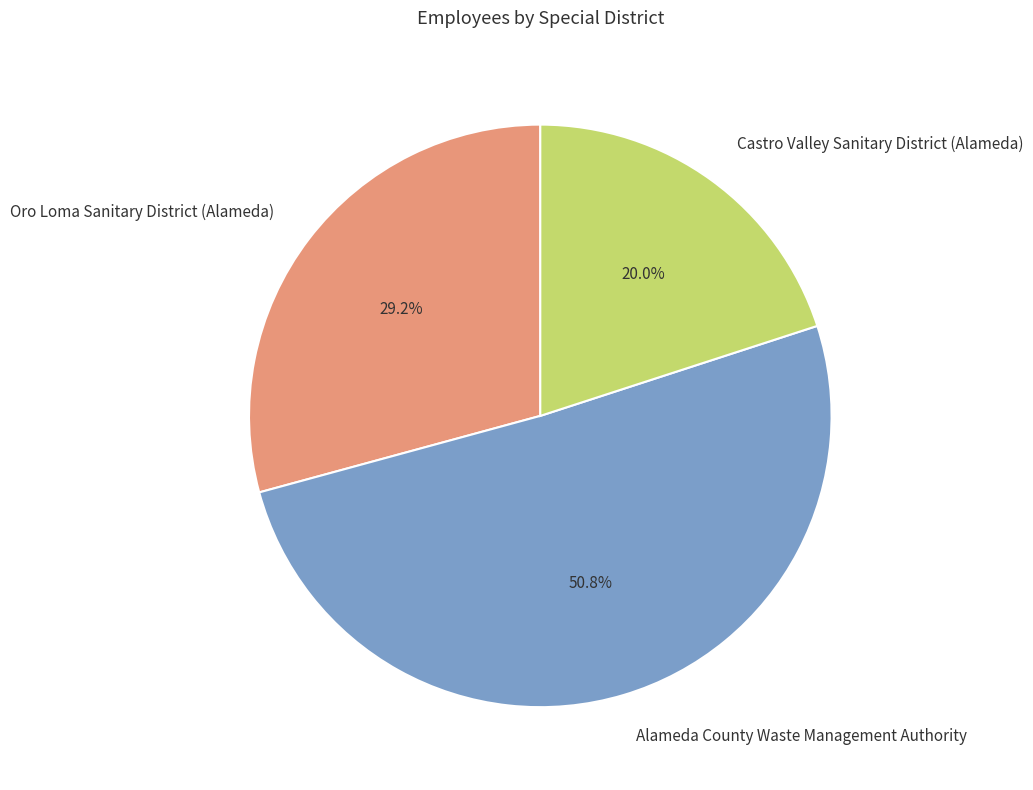

Does Alameda County Waste Management Authority account for over 50% of the chart?

Yes